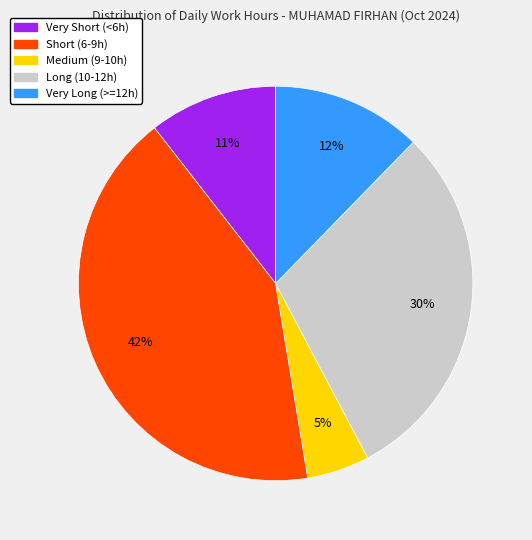

To the nearest percent, what percentage of the pie is Very Long (>=12h)?

12%